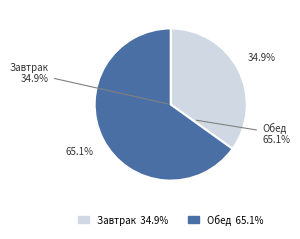

The Завтрак slice represents 43% of the pie. True or false?

False